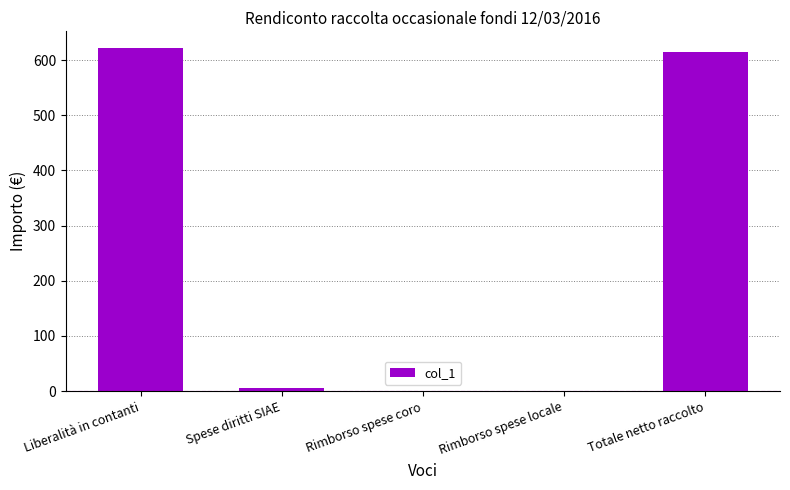

Is it true that the value at Rimborso spese locale is 0.0?

True